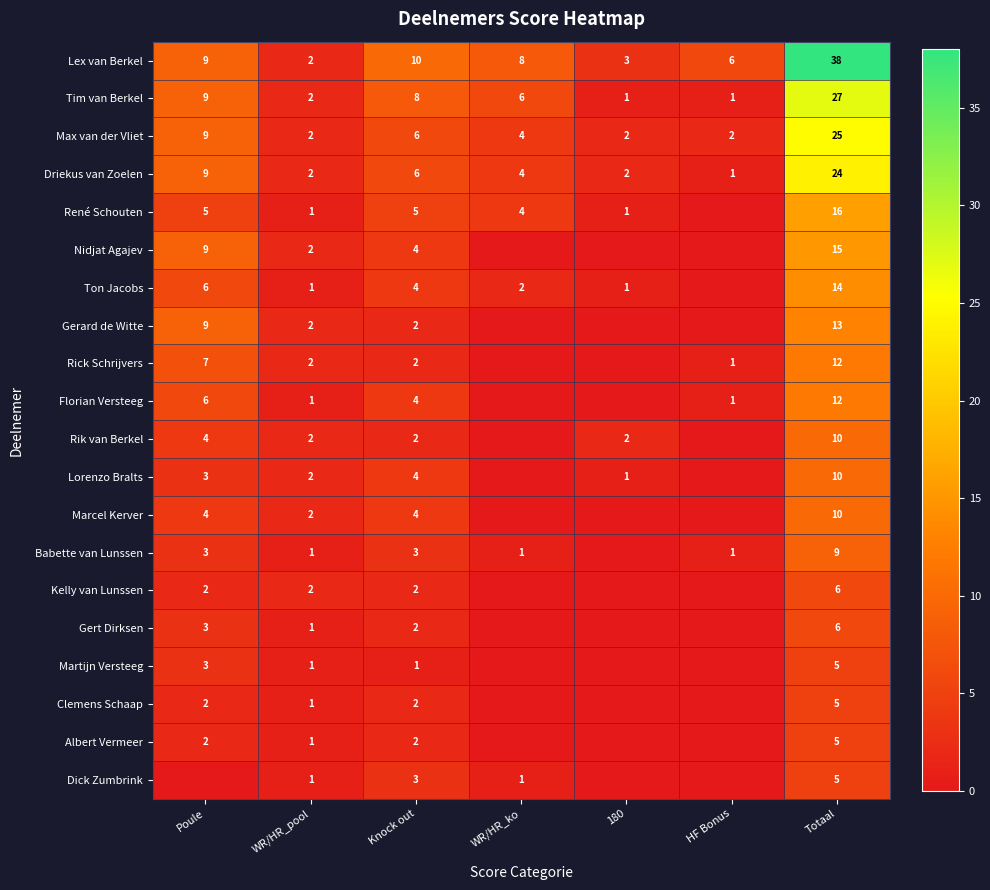

What is the spread (max minus min) of values at Totaal?

33